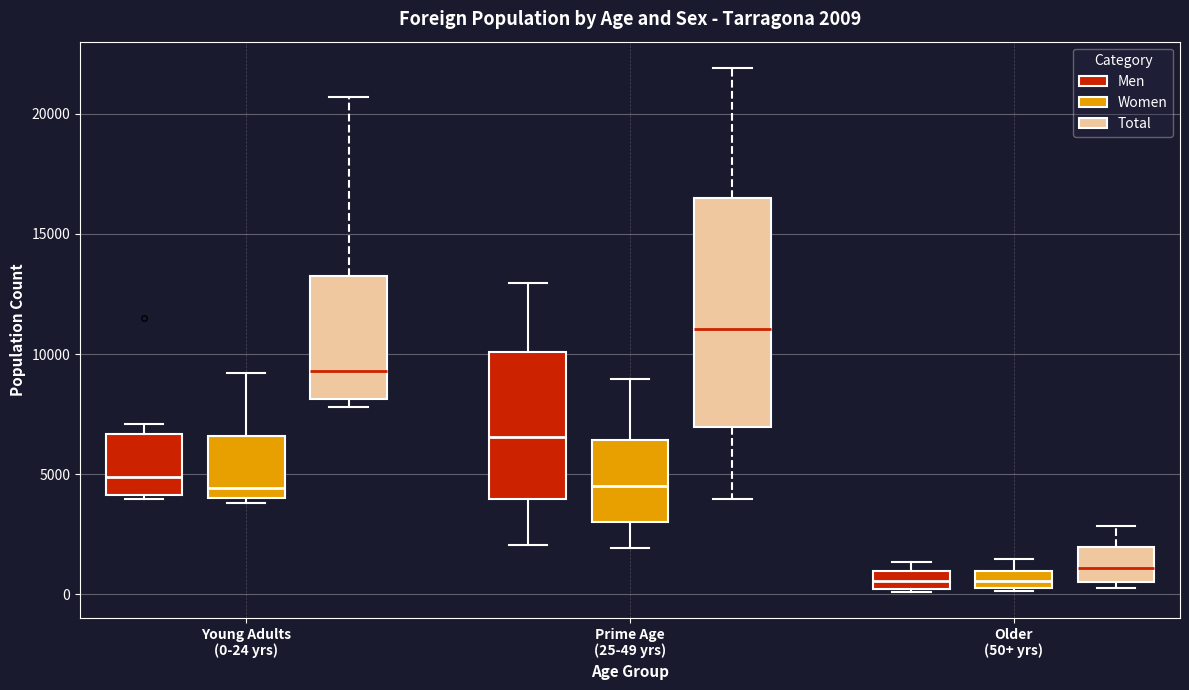

Which box is the tallest, from its lower edge to its upper edge?

Prime Age (25-49 yrs) (Total)